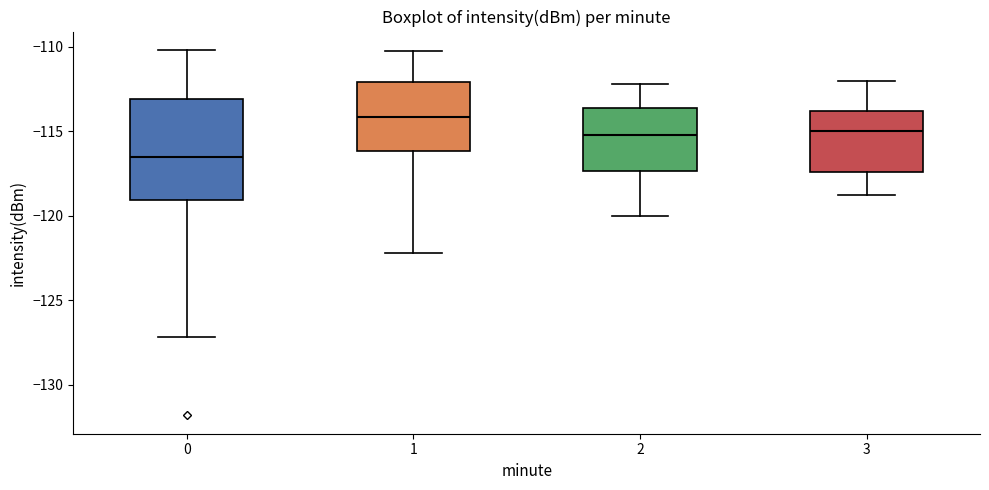

Reading left to right, read every box against the y-axis: the position of its median line, the range the box covers, and the ends of its whiskers. The values are not printed on the chart, so give them approximately, as read against the axis.

0: median -116.5, box -119.0 to -113.0, whiskers -127.0 to -110.0
1: median -114.0, box -116.0 to -112.0, whiskers -122.0 to -110.5
2: median -115.0, box -117.5 to -113.5, whiskers -120.0 to -112.0
3: median -115.0, box -117.5 to -114.0, whiskers -119.0 to -112.0